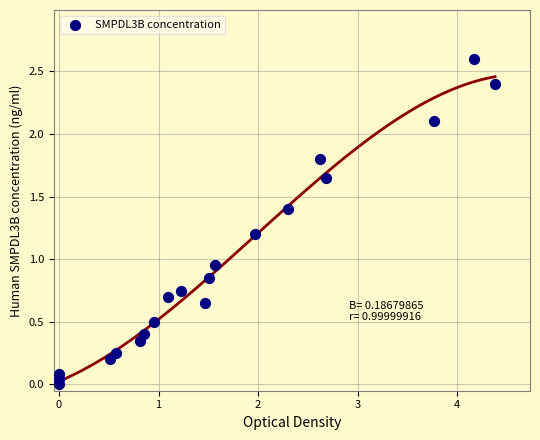

What is the range of Y values (max minus min)?

2.6